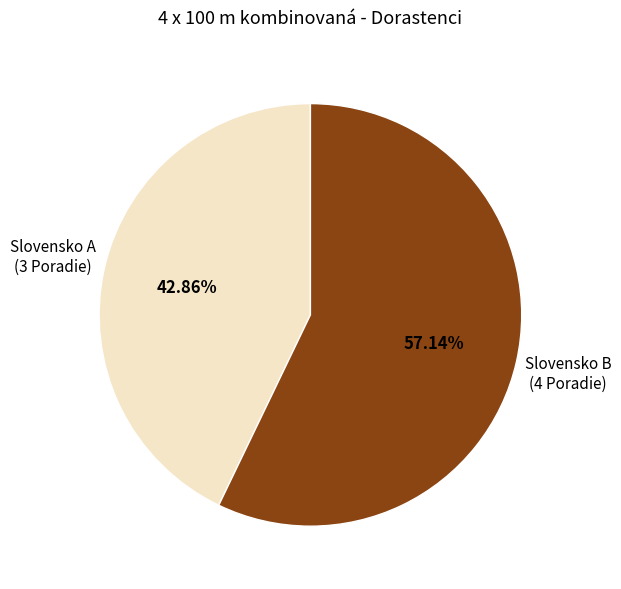

Is there any slice that represents more than half of the pie?

Yes